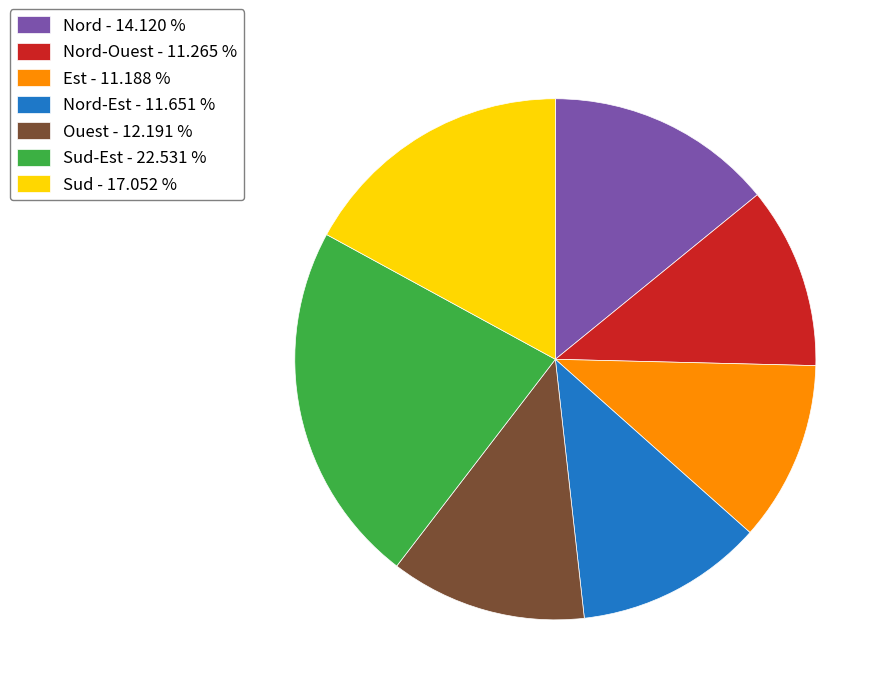

Approximately how many times larger is the value at Sud-Est - 22.531 % compared to Nord - 14.120 %?

1.6